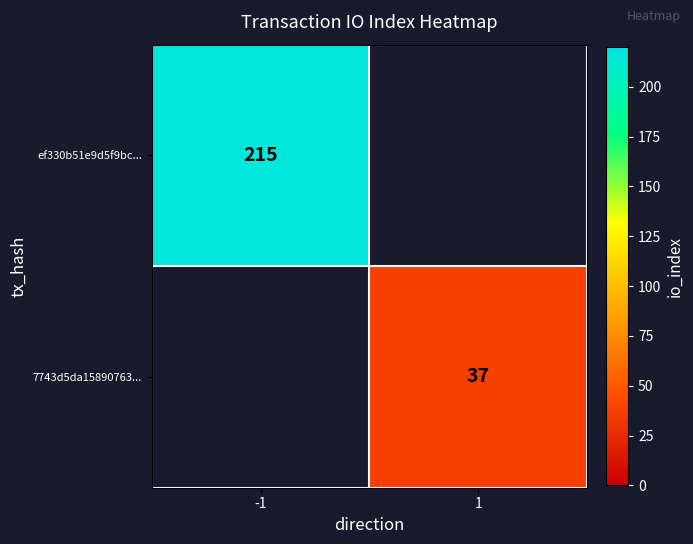

The ef330b51e9d5f9bc... series shows 215 at -1. True or false?

True